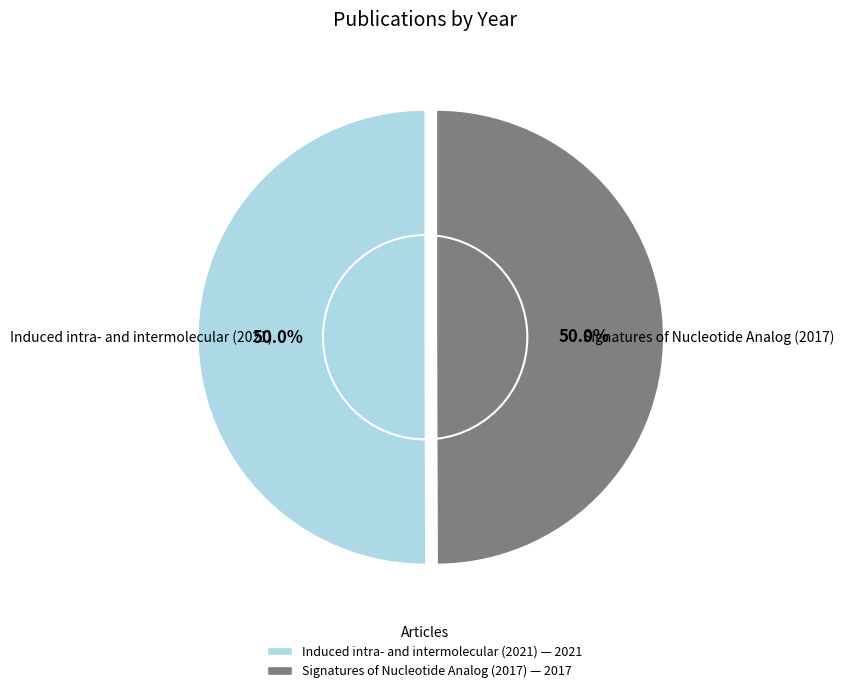

Approximately how many times larger is the value at Induced intra- and intermolecular (2021) compared to Signatures of Nucleotide Analog (2017)?

1.0